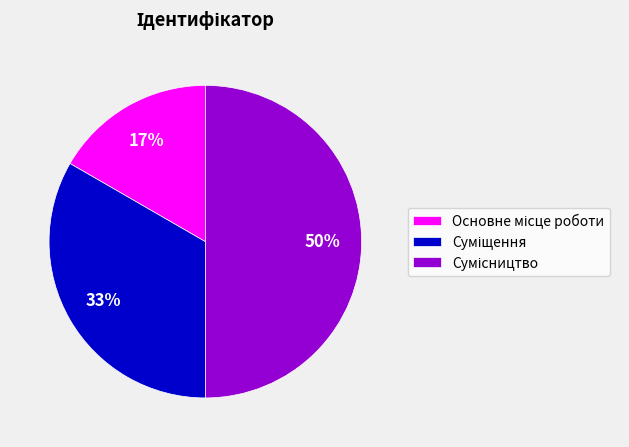

To the nearest percent, what is the average slice percentage?

33%